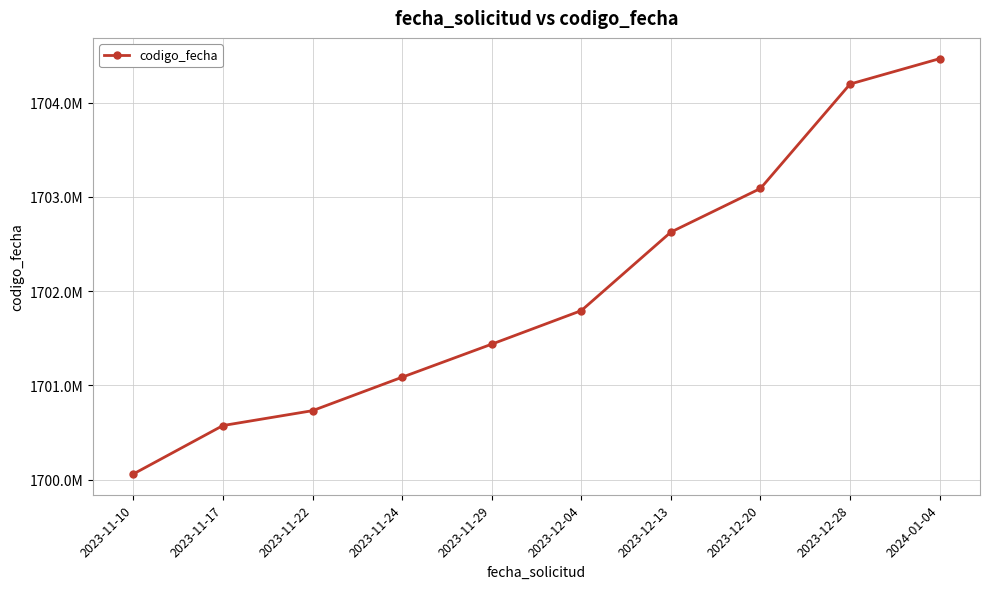

Reading right to left, transcribe all the data shown in this chart.

1704465827	1704196516	1703089584	1702626729	1701794085	1701438301	1701087847	1700733049	1700575268	1700061705